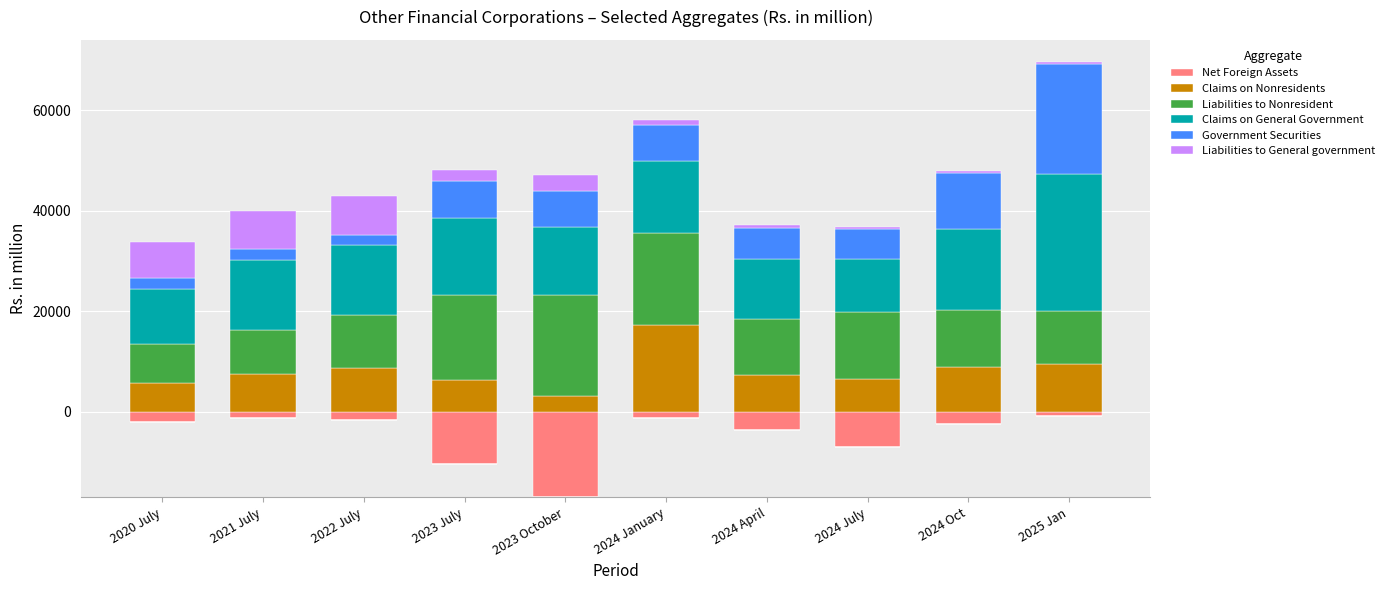

How many values in the Liabilities to General government series are below 2154?

5